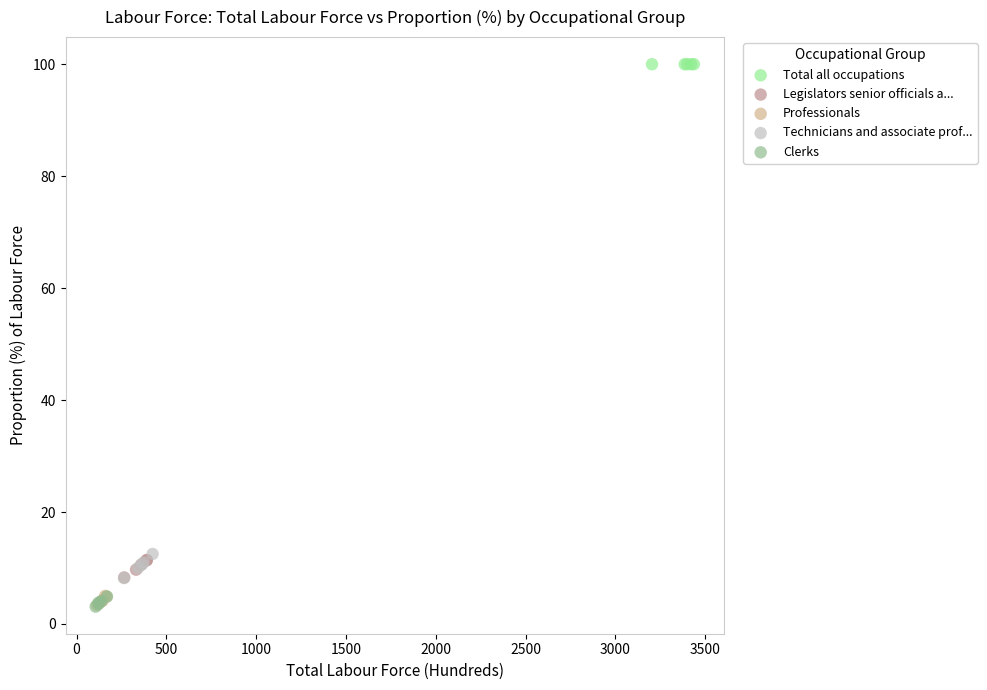

Which series contains the highest Y value?

Total all occupations